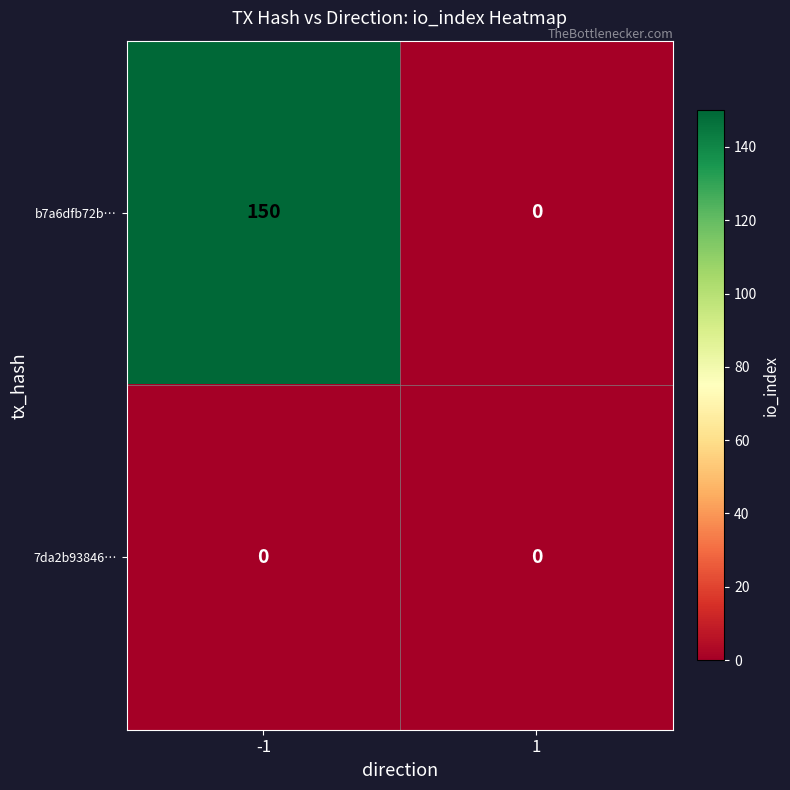

The value of b7a6dfb72b… at -1 is 150. True or false?

True